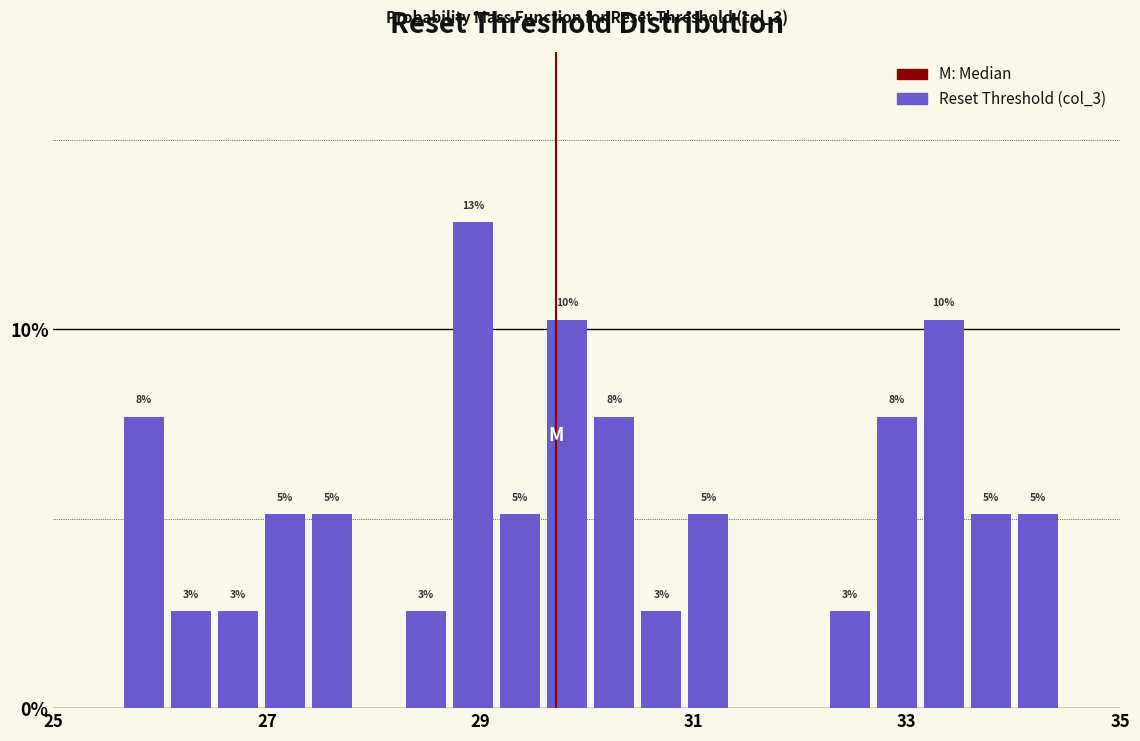

Around what value on the x-axis is the tallest bar? Give the approximate position of its centre, as read against the axis.

29.0